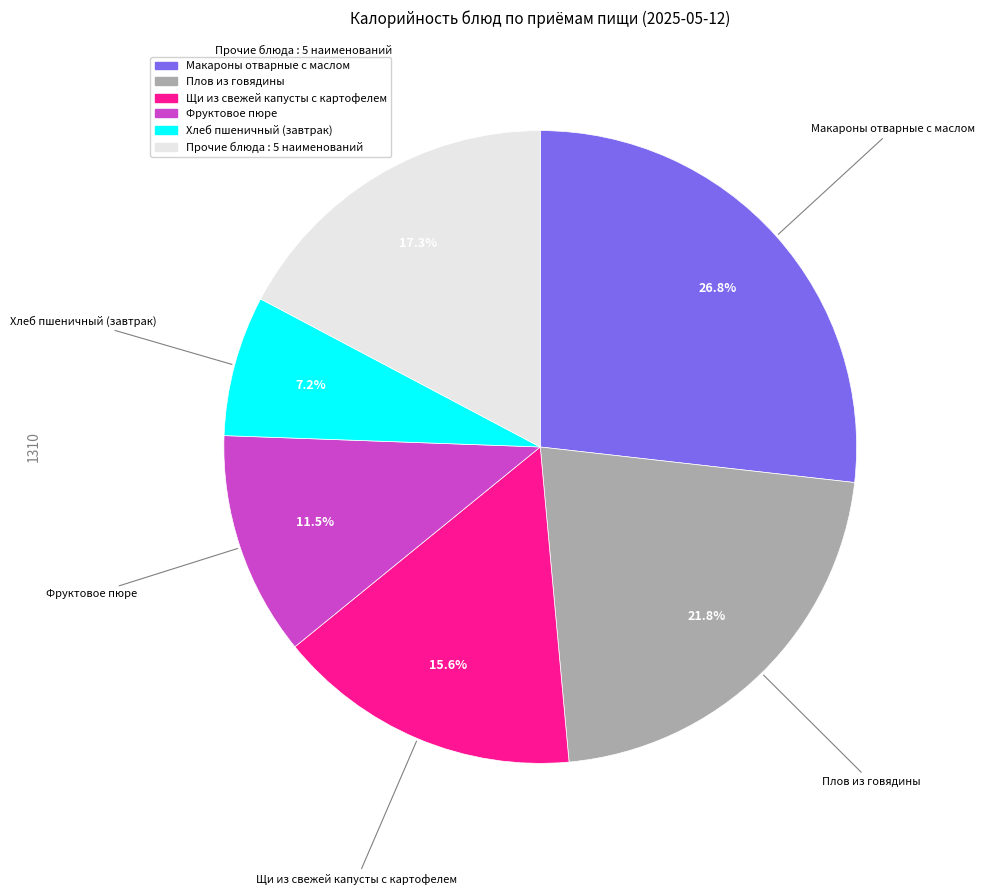

Does any single category account for the majority?

No